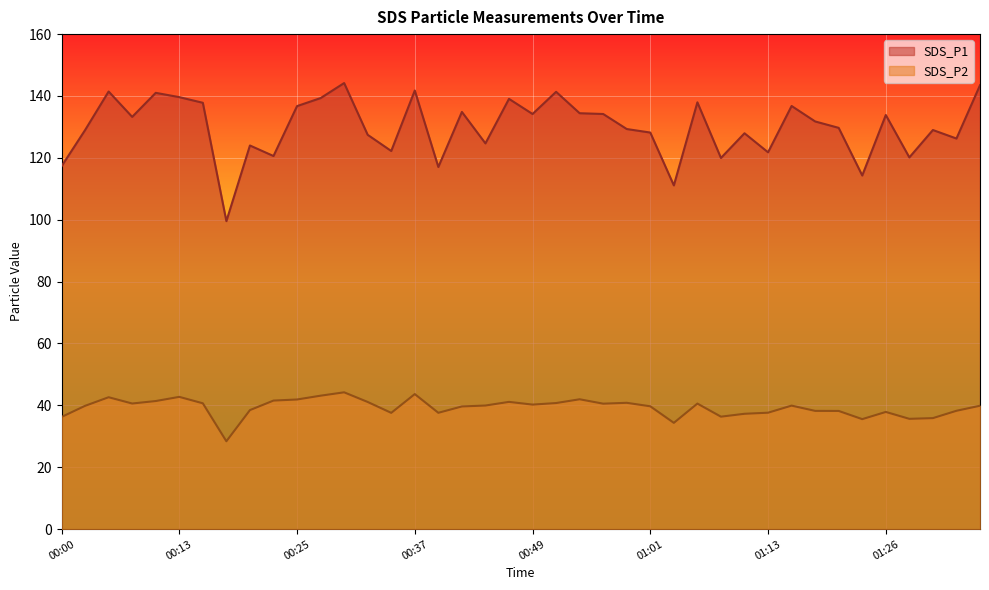

True or false: SDS_P1 and SDS_P2 intersect in this chart.

False